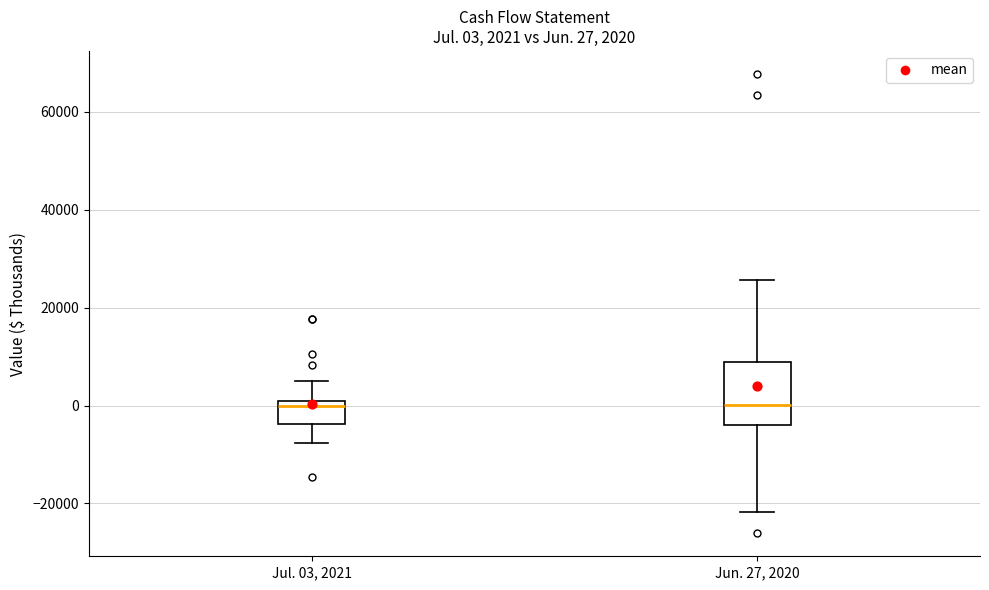

Which box is the tallest, from its lower edge to its upper edge?

Jun. 27, 2020